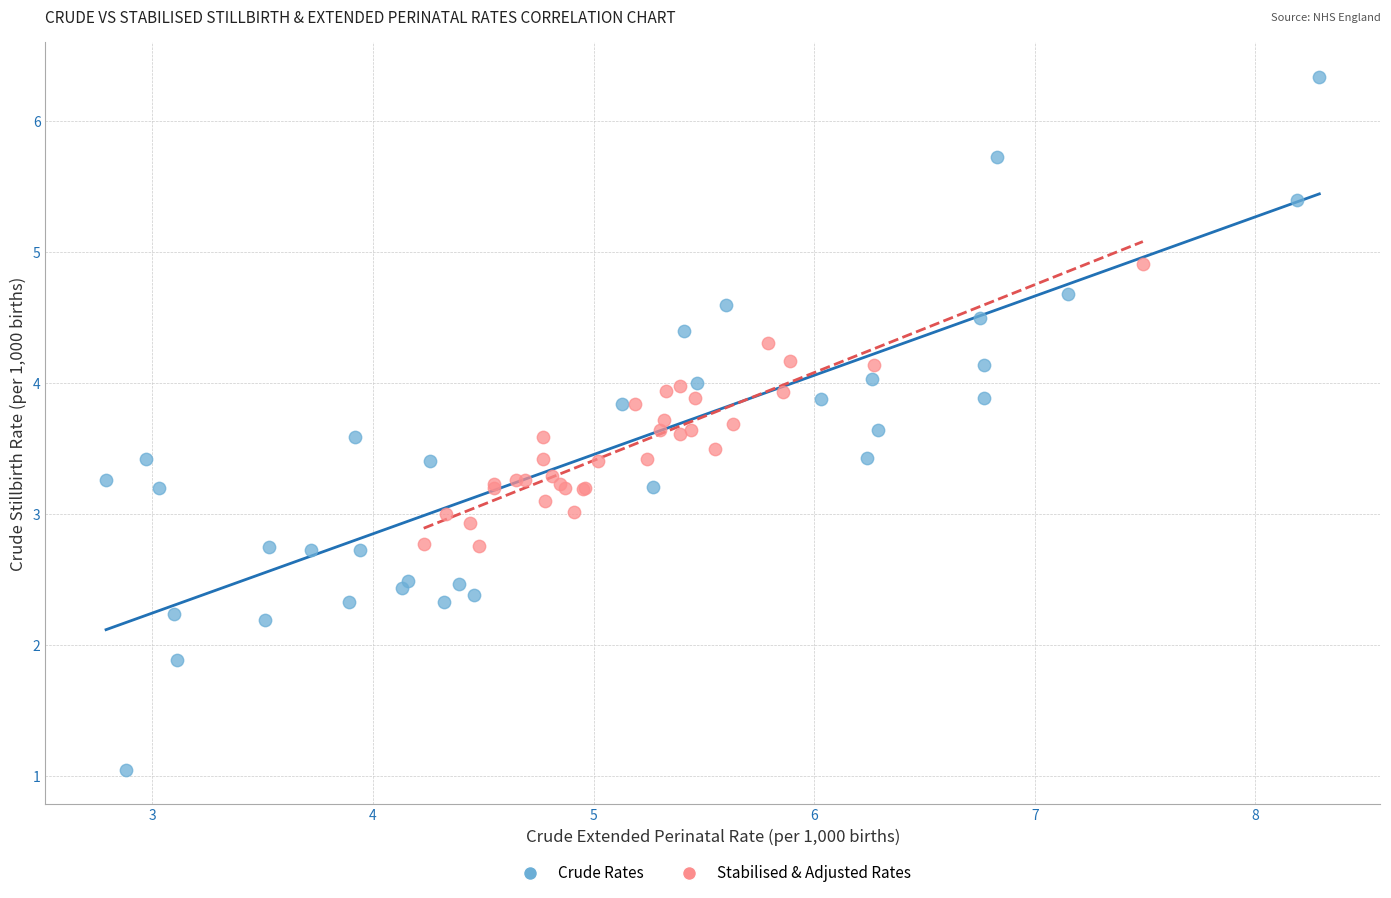

What are all the series names shown in the legend?

Crude Rates, Stabilised & Adjusted Rates